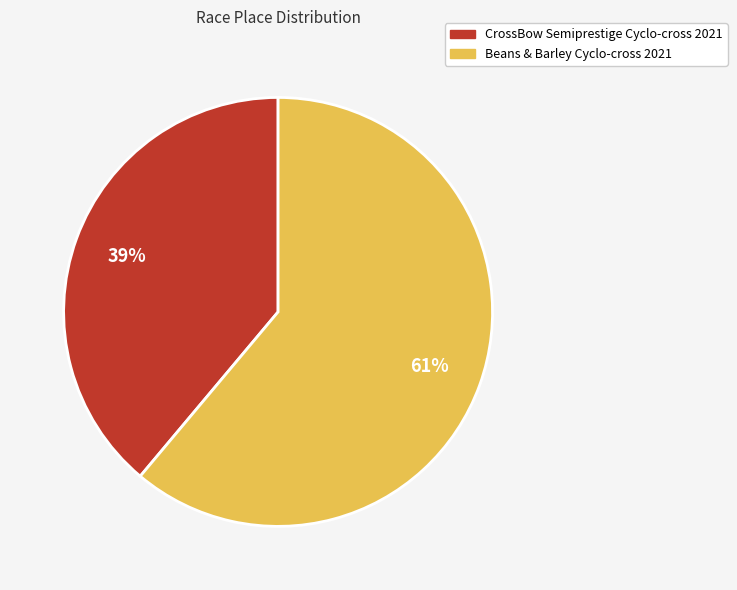

To the nearest percent, what is the difference between the Beans & Barley Cyclo-cross 2021 and CrossBow Semiprestige Cyclo-cross 2021 slice percentages?

22%